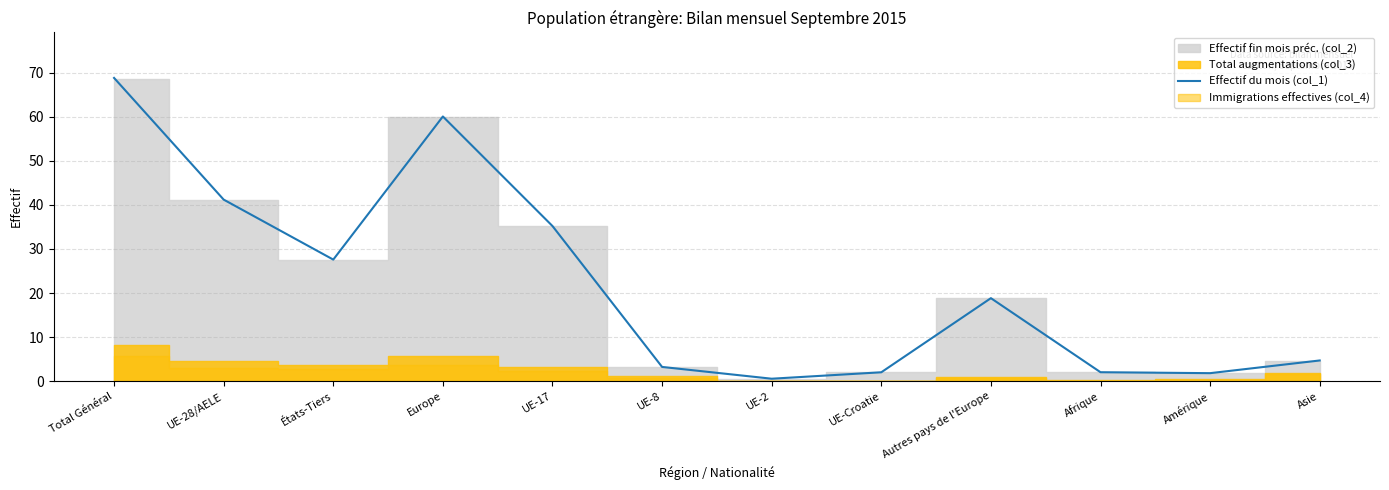

Which has a higher value, États-Tiers or Afrique?

États-Tiers